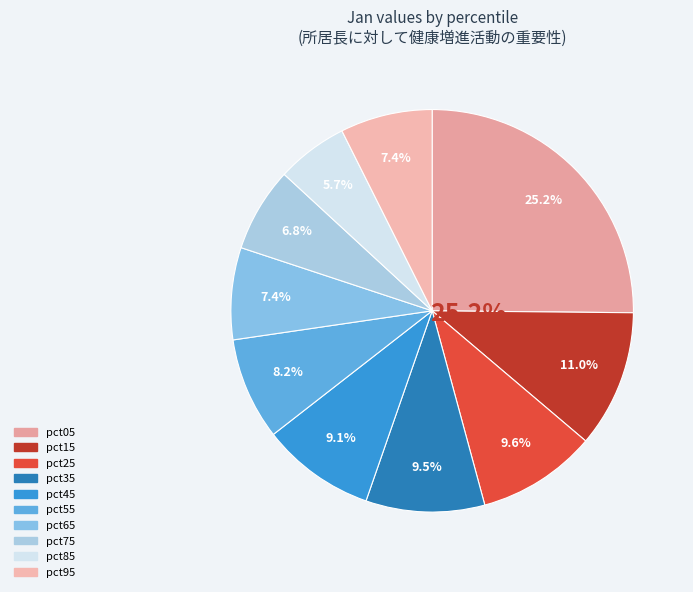

Is there a majority slice in this chart?

No